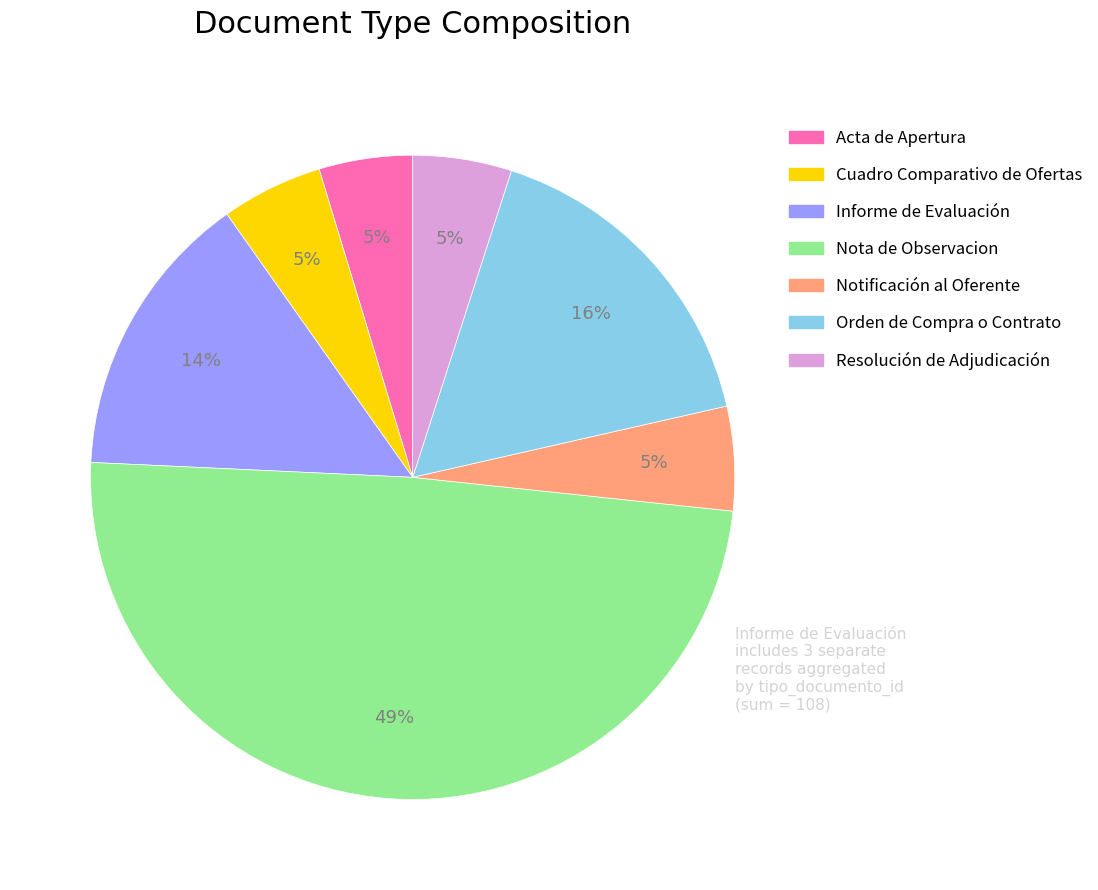

Which has a higher value, Nota de Observacion or Informe de Evaluación?

Nota de Observacion